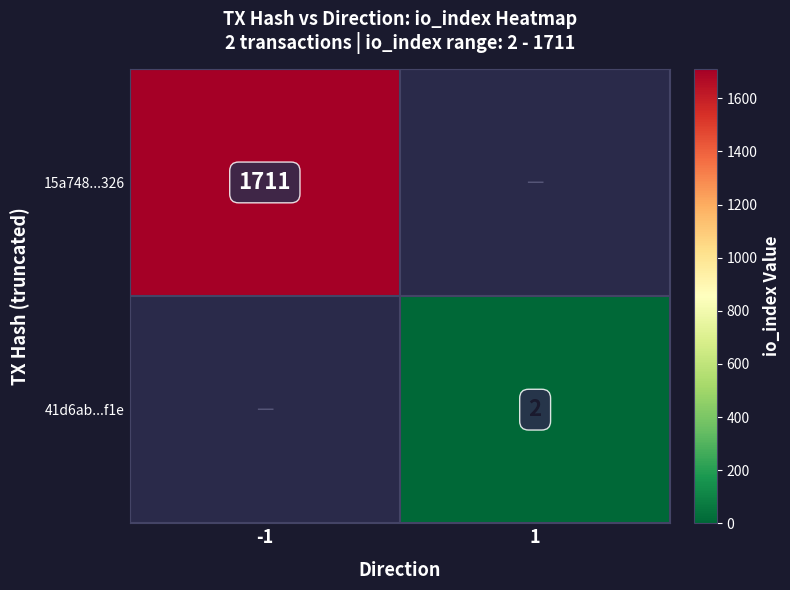

Is the value of 41d6ab...f1e at 1 greater than the value of 15a748...326 at -1?

No